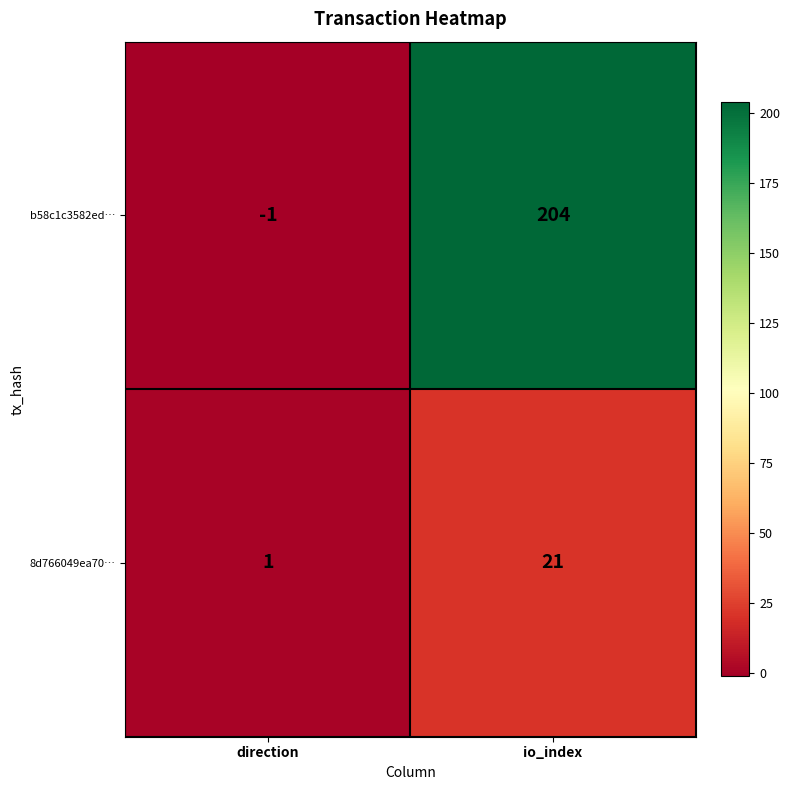

Reading left to right, transcribe all the data shown in this chart.

b58c1c3582ed…: direction=-1	io_index=204
8d766049ea70…: direction=1	io_index=21